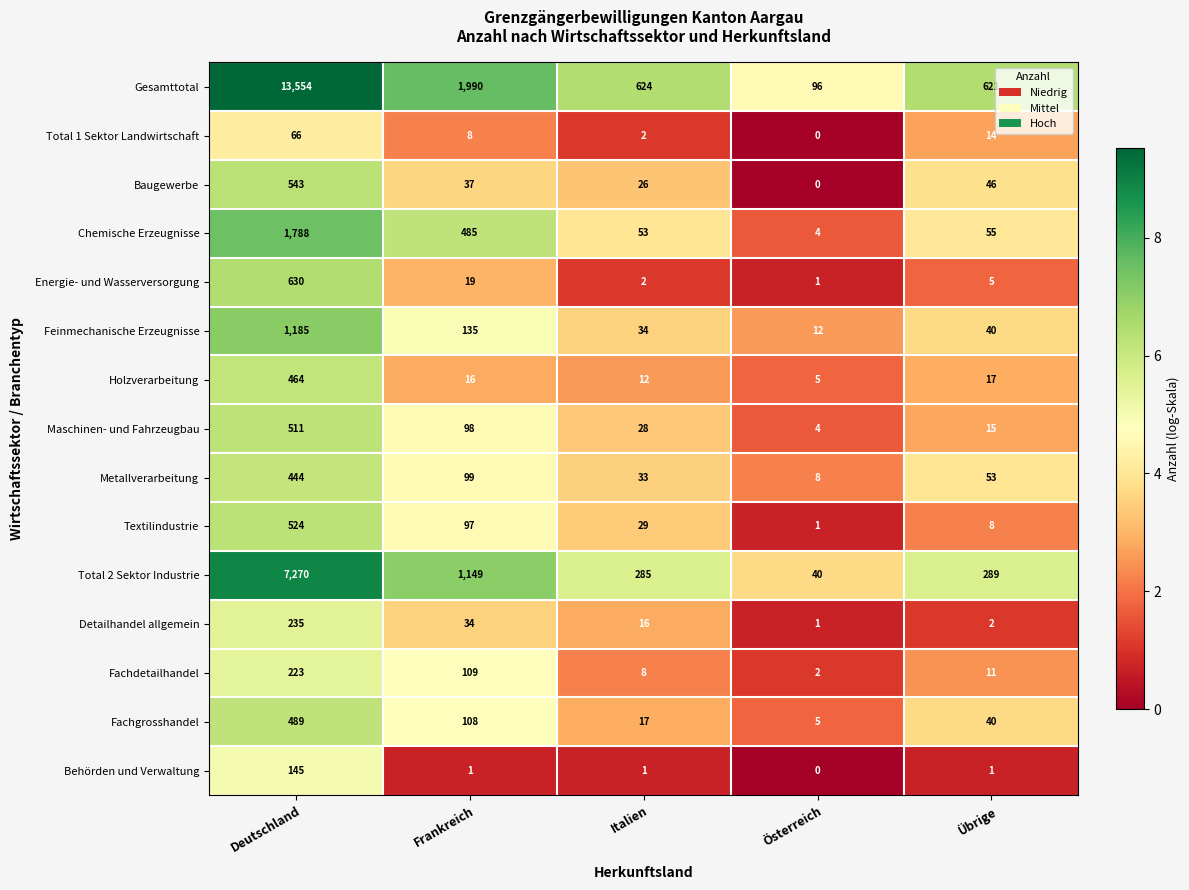

At which label does Holzverarbeitung reach its minimum?

Österreich